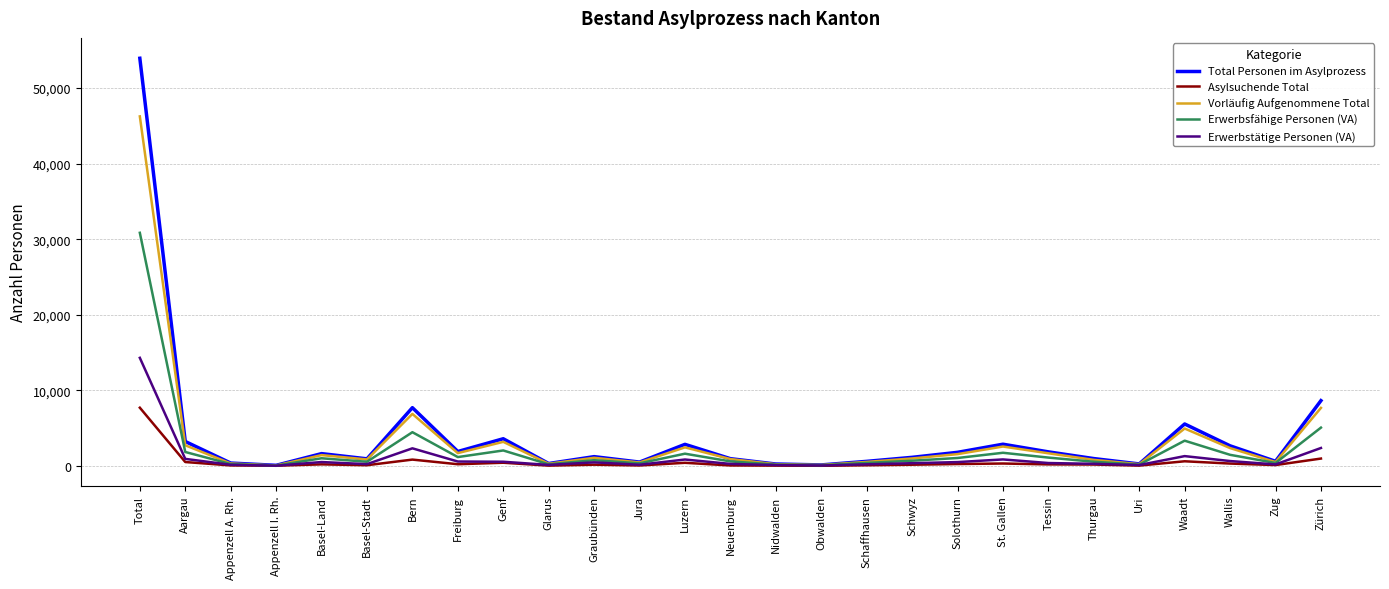

What is the maximum value shown in the chart?

53943